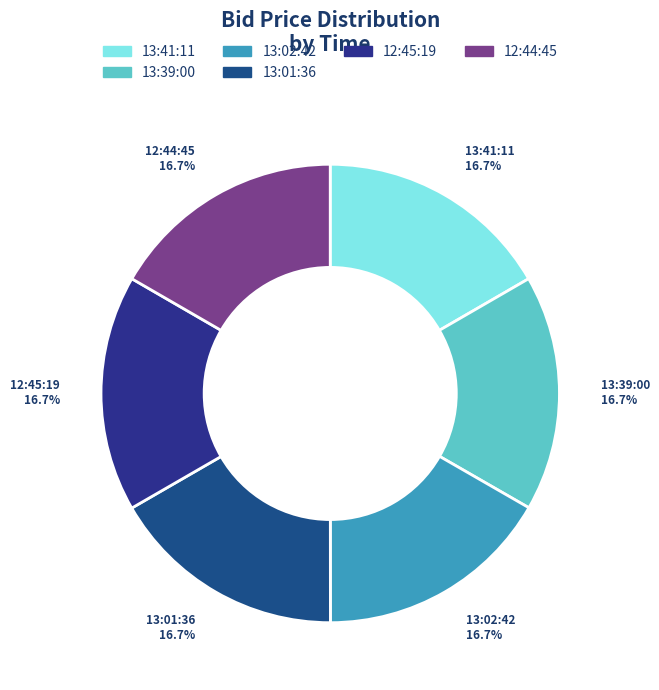

Does 12:45:19 represent more than half of the total?

No